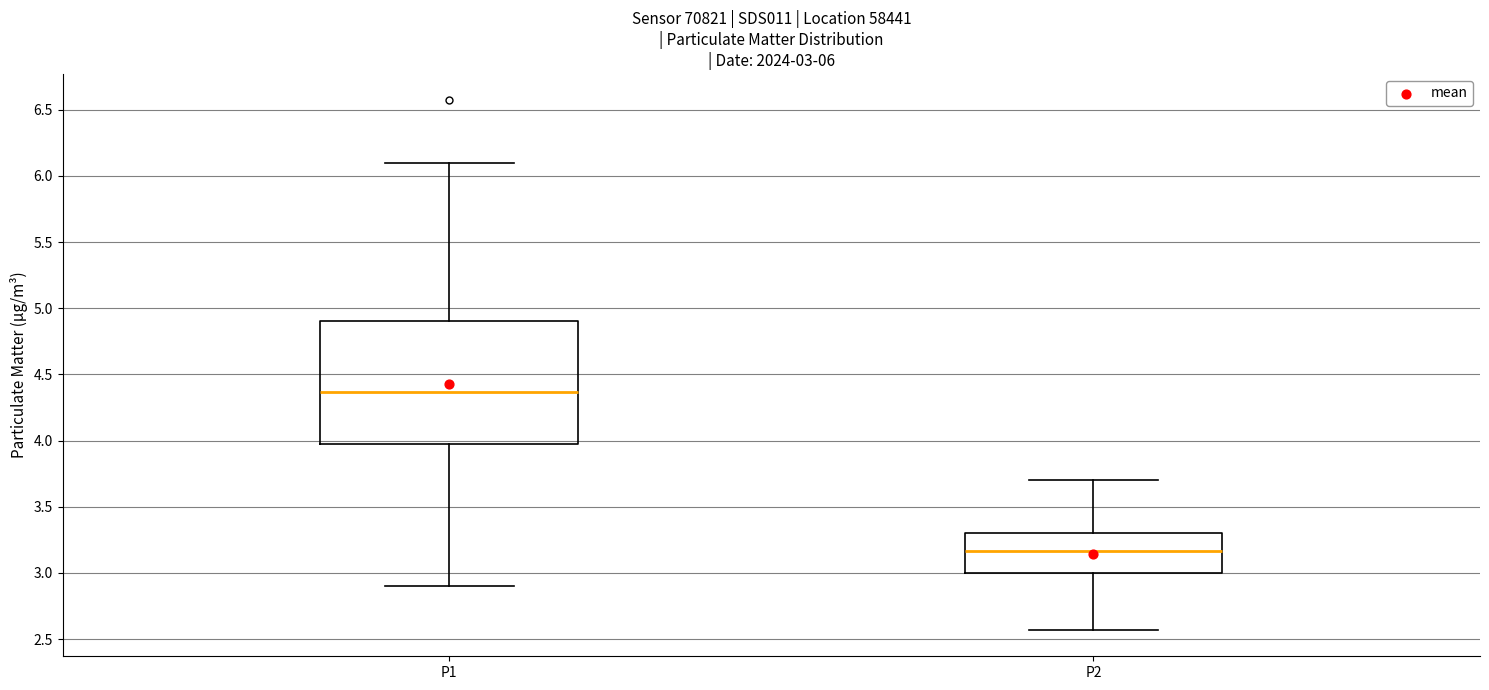

Which box is the tallest, from its lower edge to its upper edge?

P1